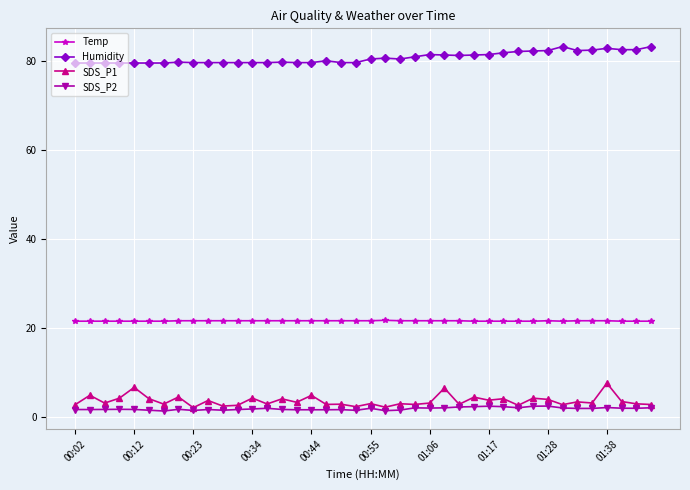

What is the highest value of the Humidity series?

83.3